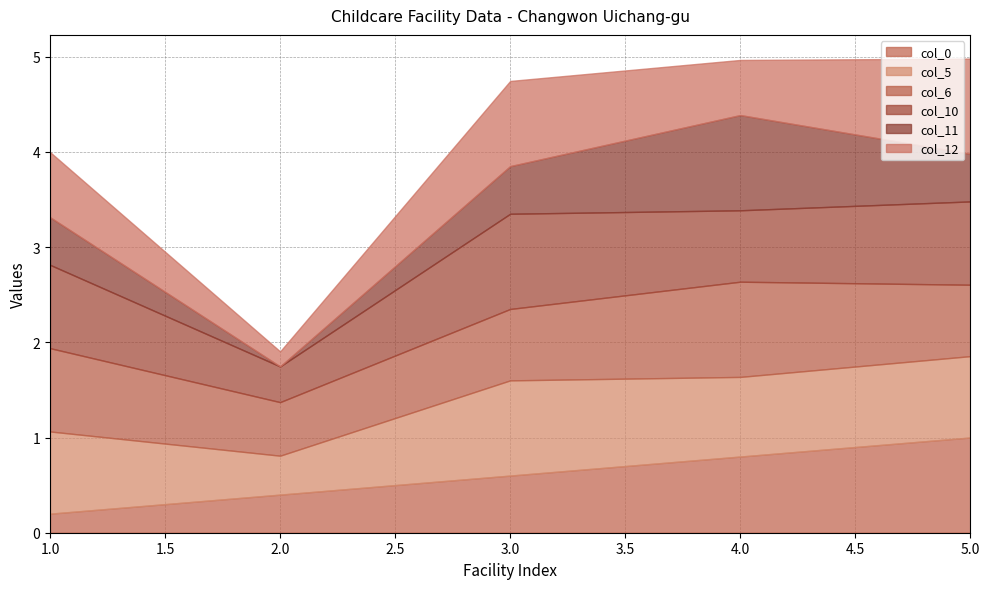

Reading left to right, extract all data points from this chart.

col_0: 1=1	2=2	3=3	4=4	5=5
col_5: 1=95	2=45	3=110	4=92	5=94
col_6: 1=14	2=9	3=12	4=16	5=12
col_10: 1=7	2=3	3=8	4=6	5=7
col_11: 1=1	2=0	3=1	4=2	5=1
col_12: 1=13	2=3	3=17	4=11	5=19